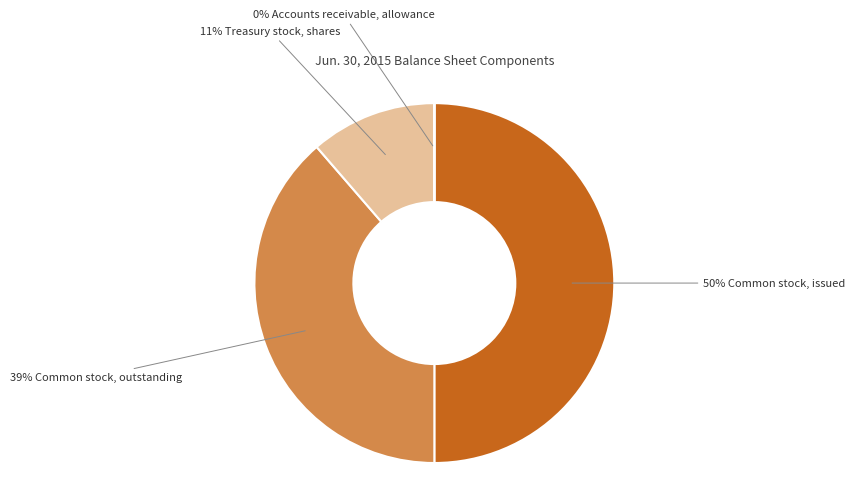

To the nearest percent, what is the difference between the largest and smallest slice percentages?

50%